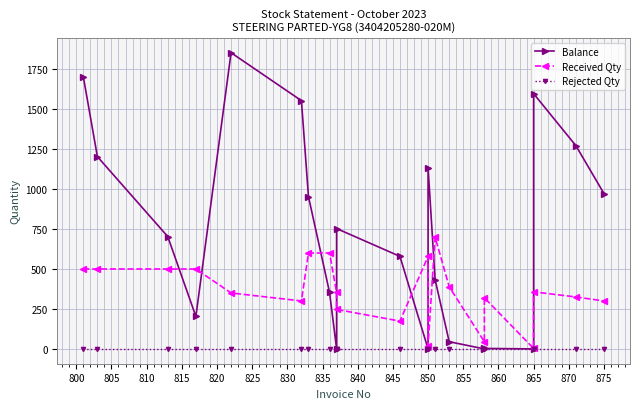

What position from the right is 800?

20